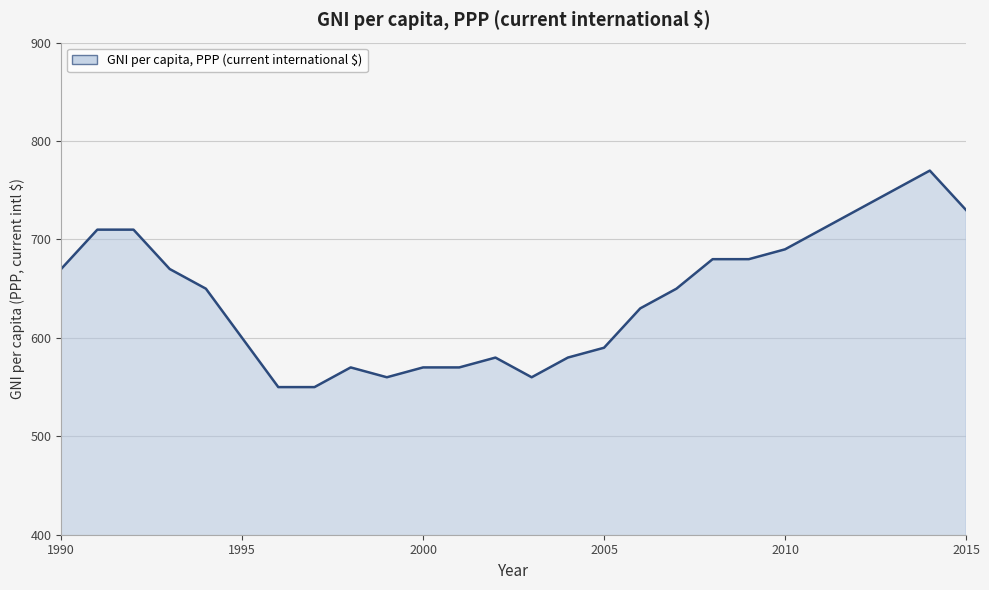

What is the smallest value displayed?

550